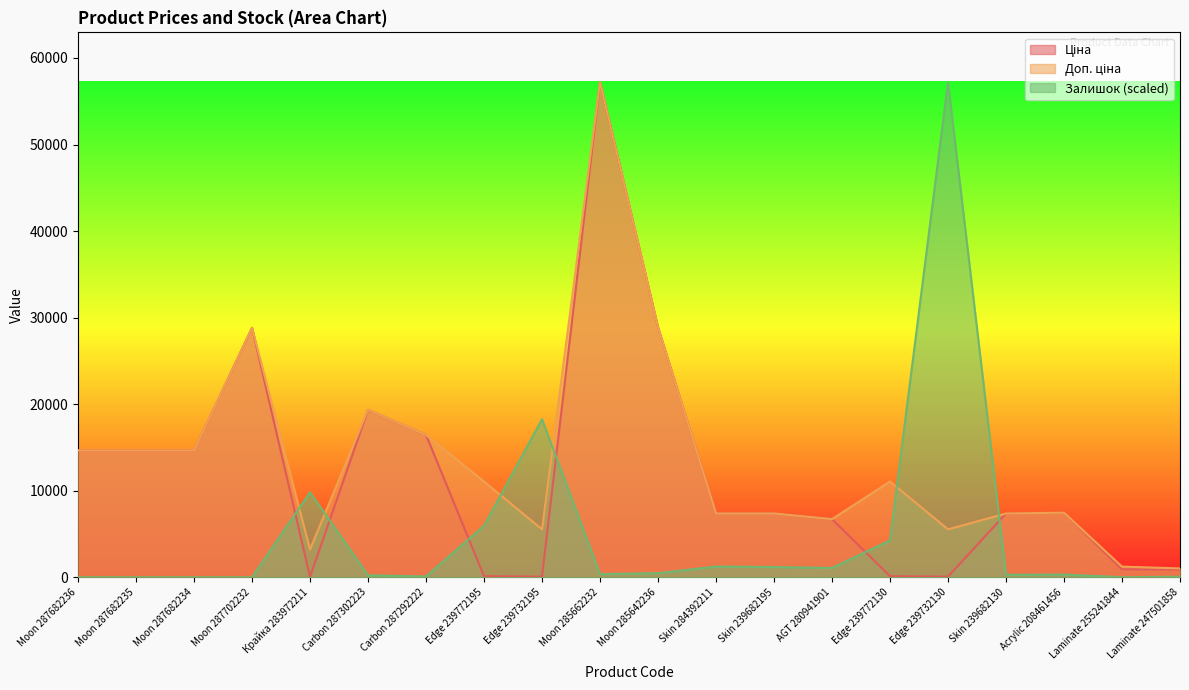

What is the sum of the Ціна values at Moon 285642236 and Moon 287682236?

43539.9